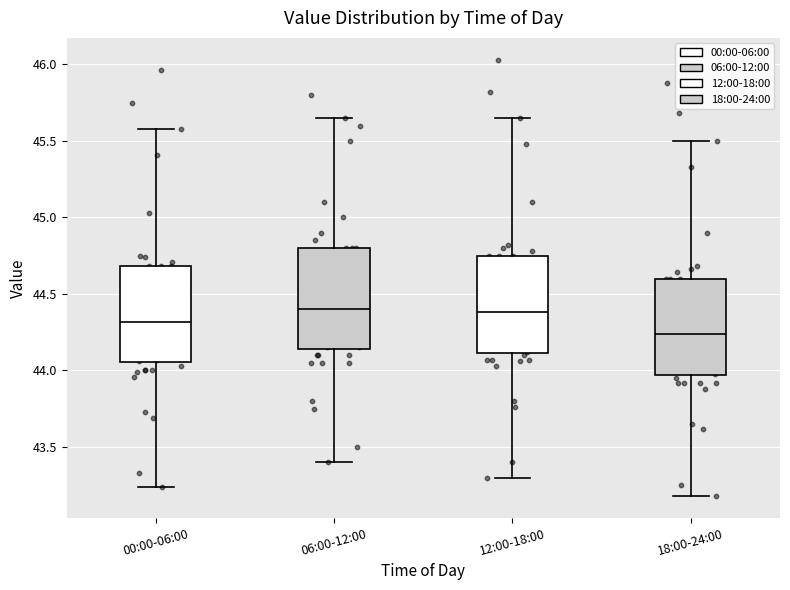

Where does the median line of the box for 00:00-06:00 sit on the y-axis? The values are not printed on the chart, so give them approximately, as read against the axis.

44.30